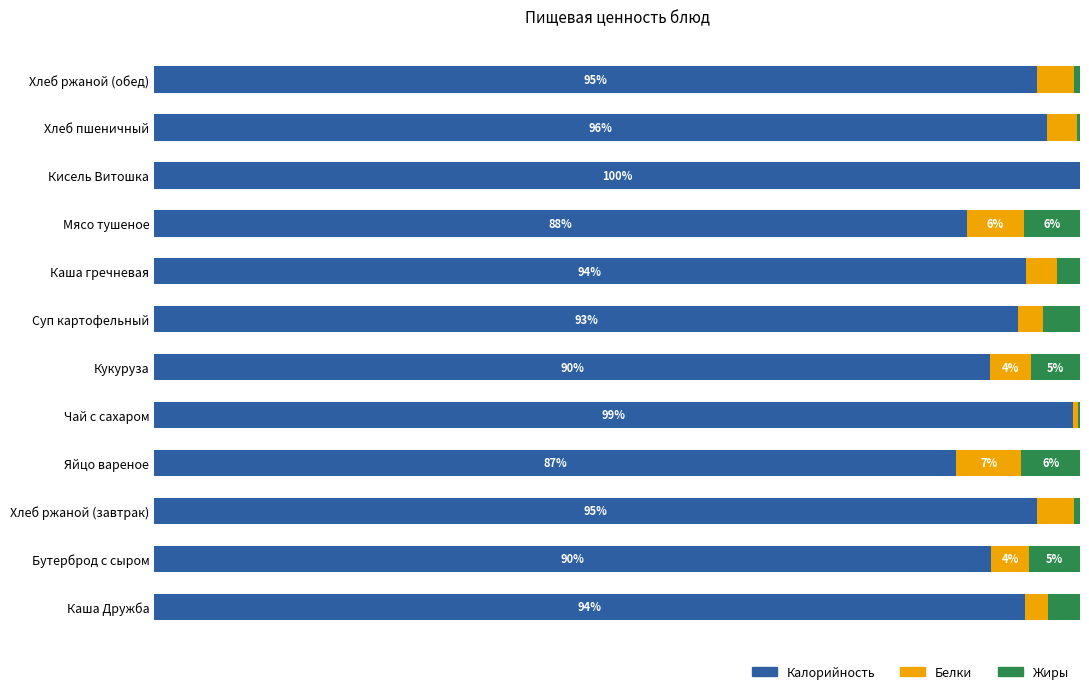

What are all the series names shown in the legend?

Калорийность, Белки, Жиры